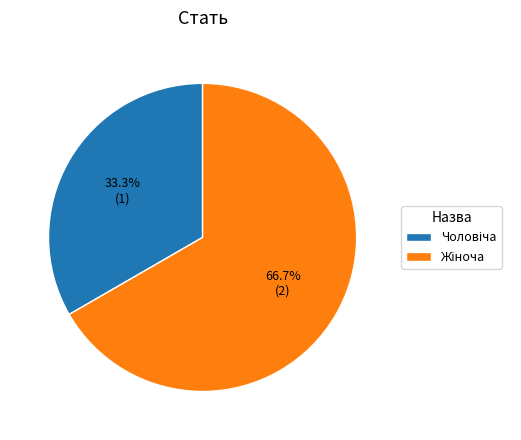

Does any single category account for the majority?

Yes